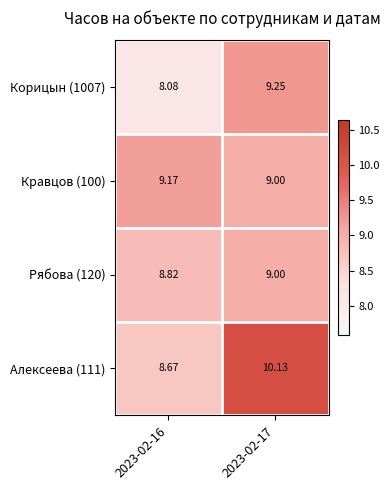

Is the value of Корицын (1007) at 2023-02-17 greater than the value of Рябова (120) at 2023-02-17?

Yes